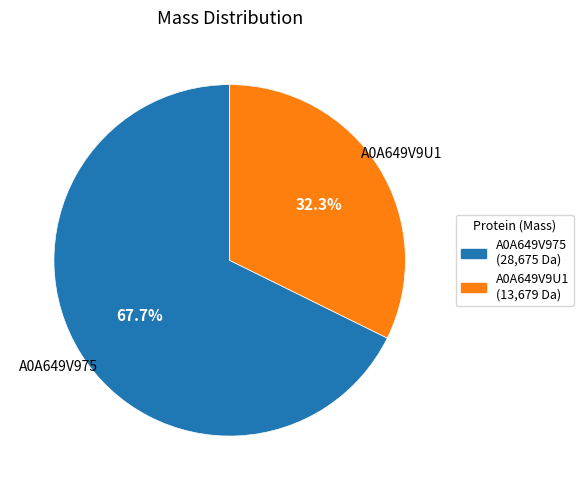

Which slice is the smallest?

A0A649V9U1